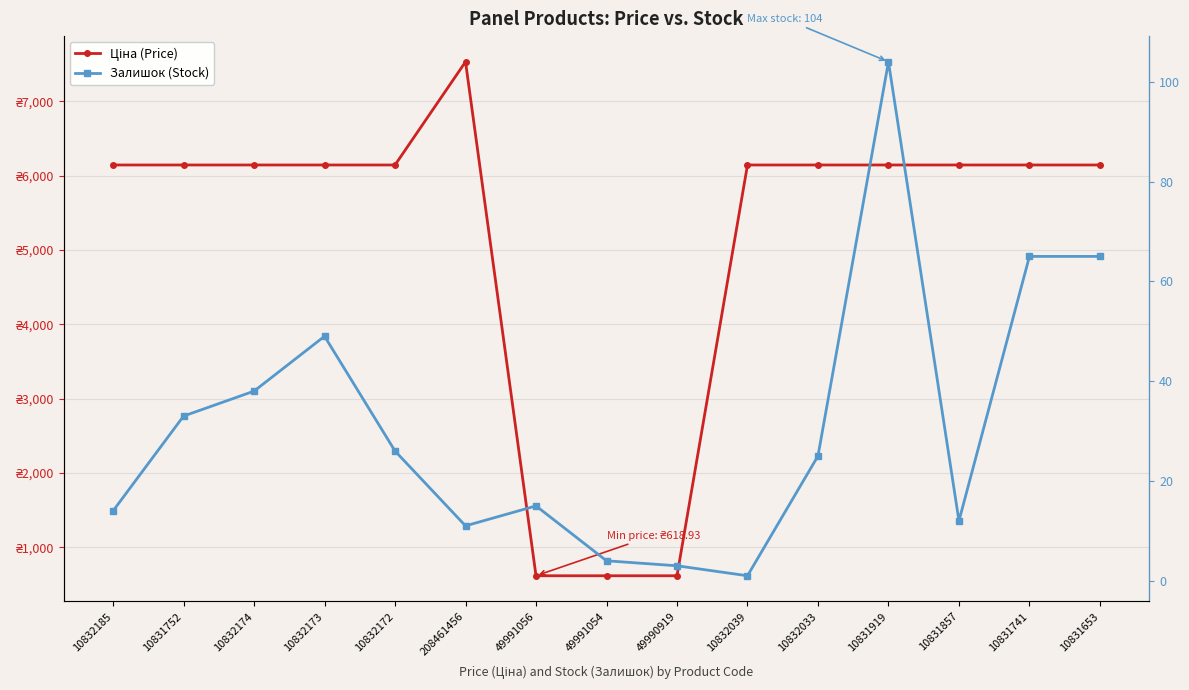

How many interior local peaks does the Залишок (Stock) series have?

3